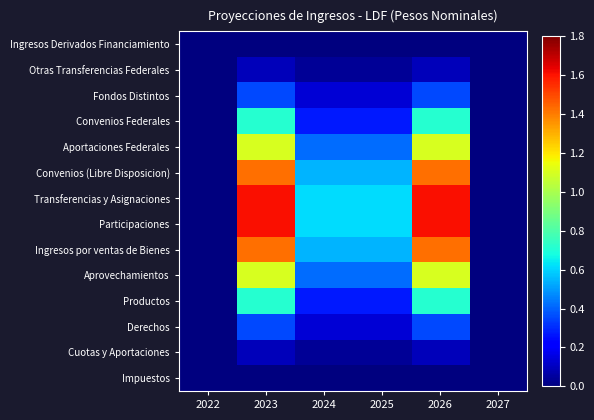

Which has a higher value, 2023 or 2022?

2023